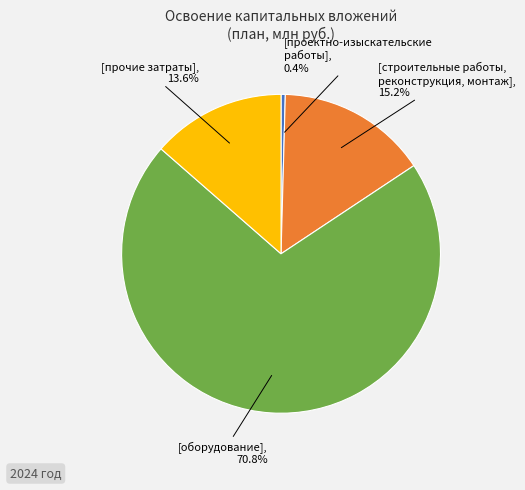

Is there a majority slice in this chart?

Yes